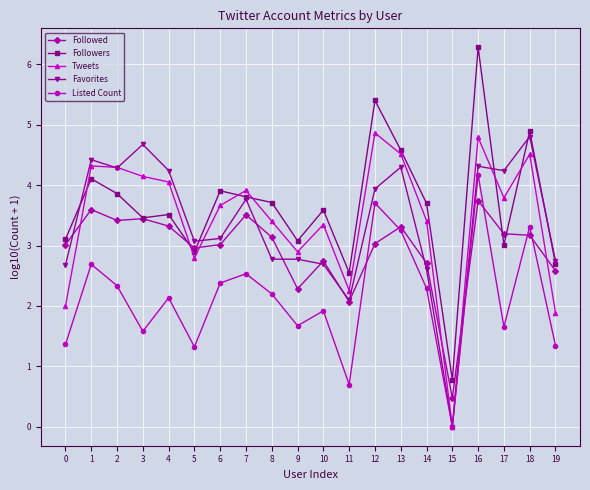

Which series has the largest range (max minus min)?

Followers